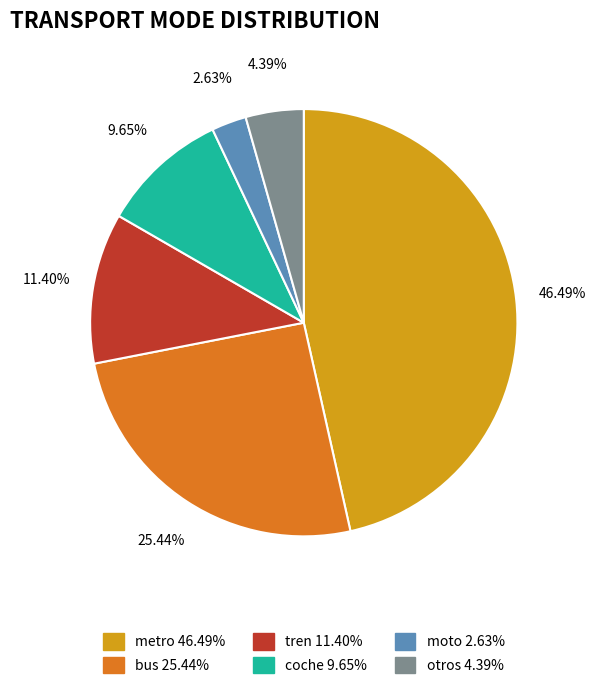

To the nearest percent, what is the difference between the otros and moto slice percentages?

2%